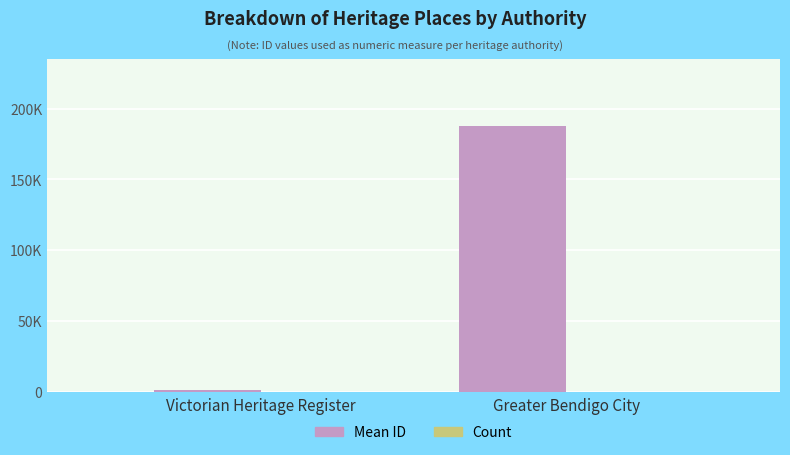

True or false: Count has a value of 16 at Greater Bendigo City.

True